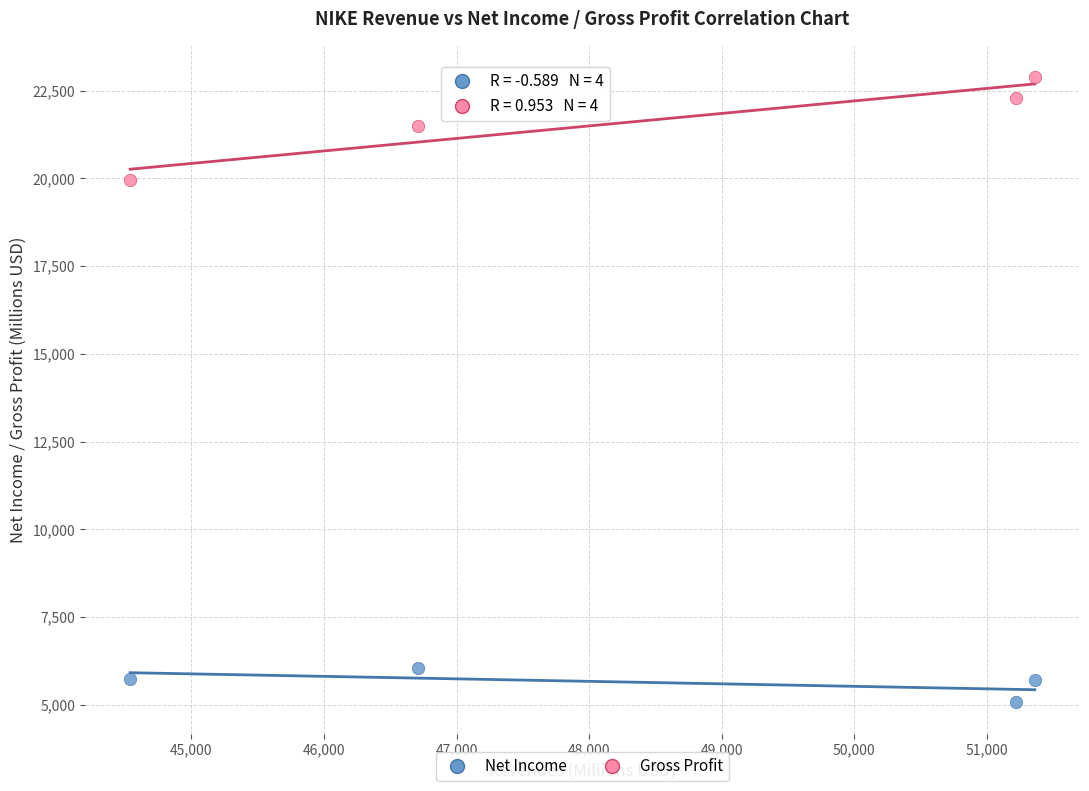

What is the X range (max minus min) for the scatter plot?

6824